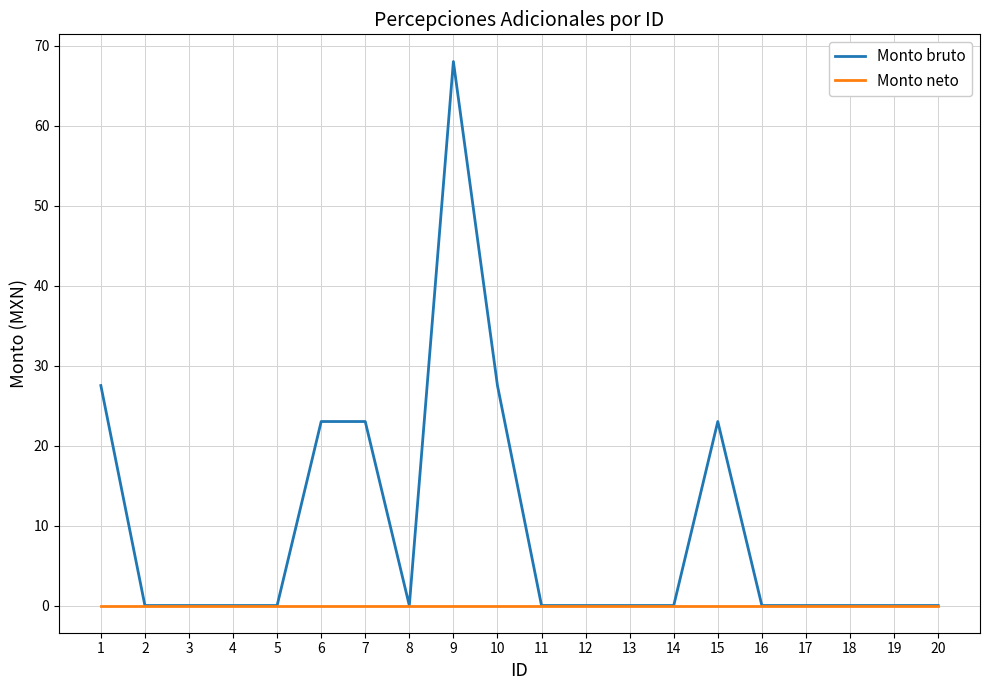

At how many categories does at least one series exceed 55?

1